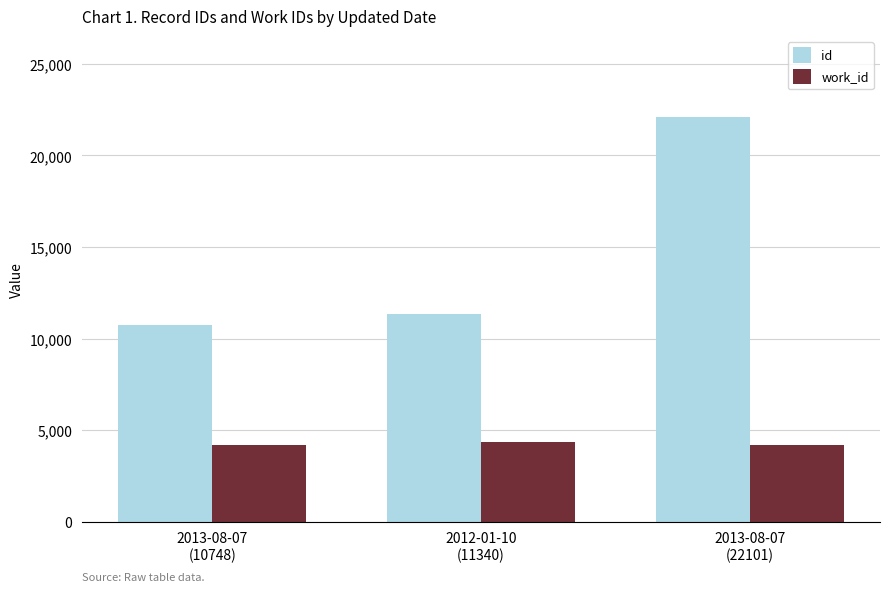

What is the difference between the maximum and minimum values in the id series?

11353